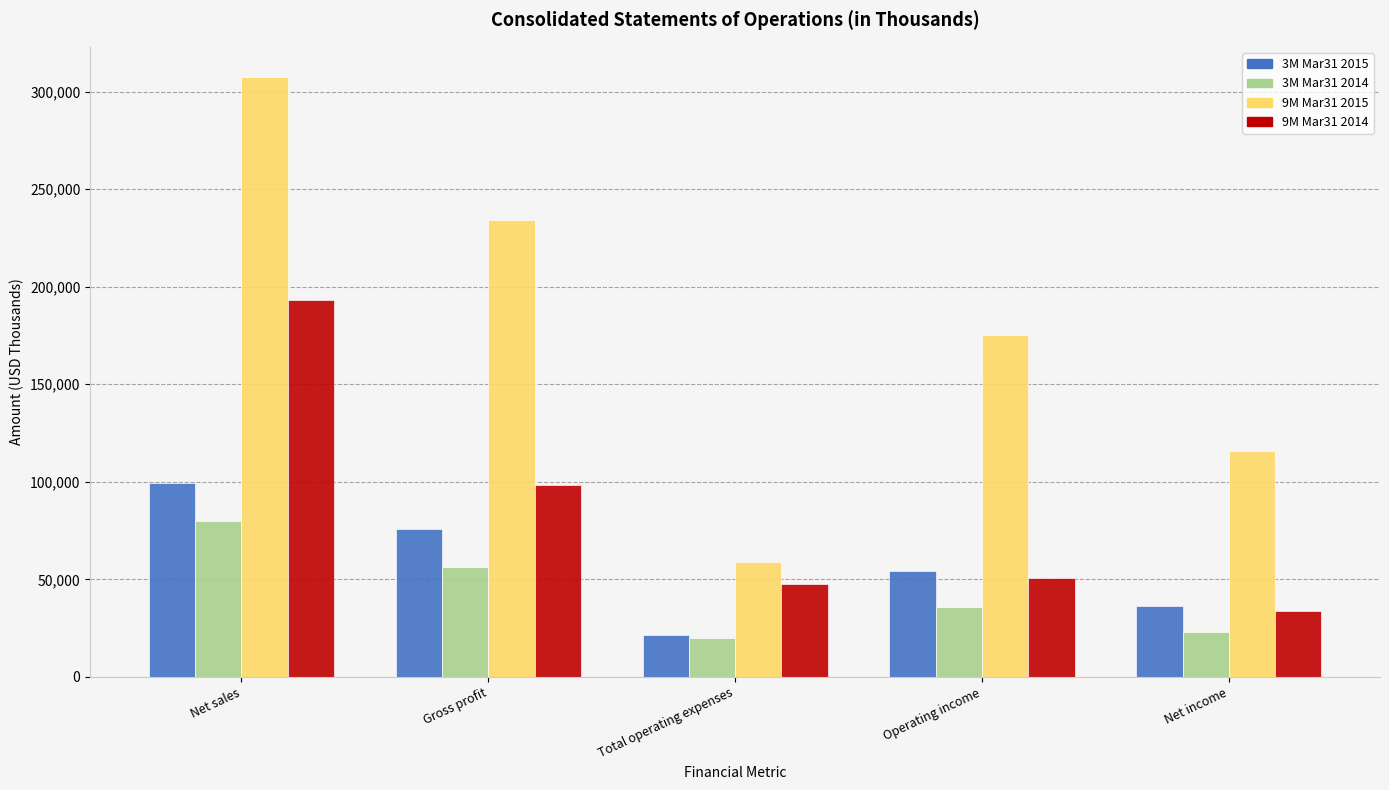

At which category is the sum across all series the highest?

Net sales